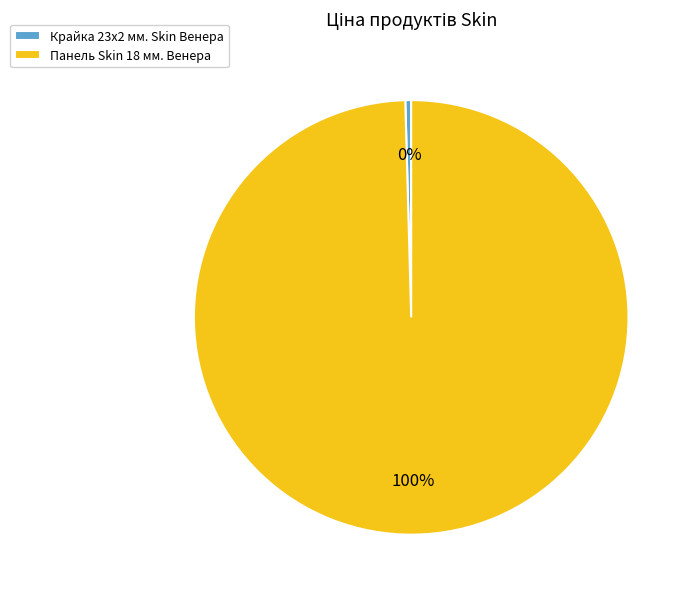

How many segments does this pie chart have?

2